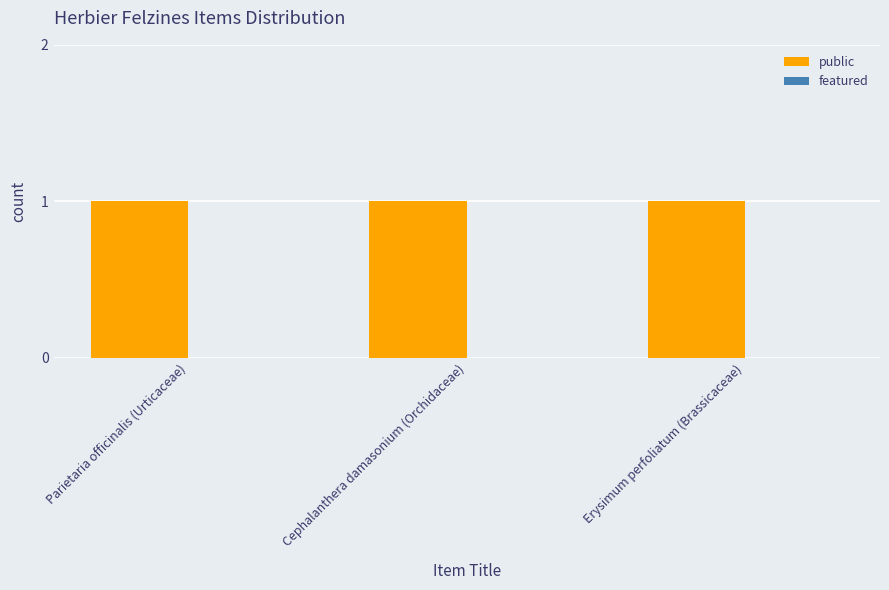

What are all the series names shown in the legend?

public, featured